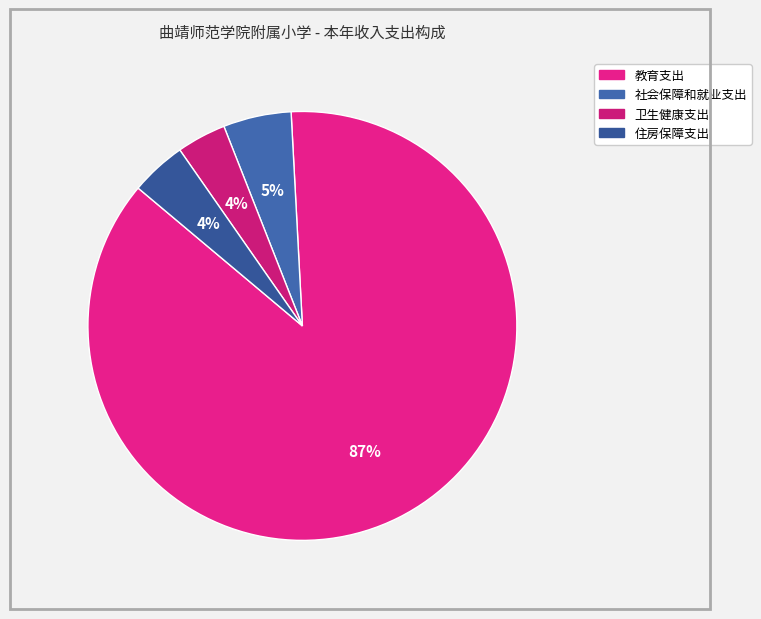

To the nearest percent, what percentage of the pie is 教育支出?

87%